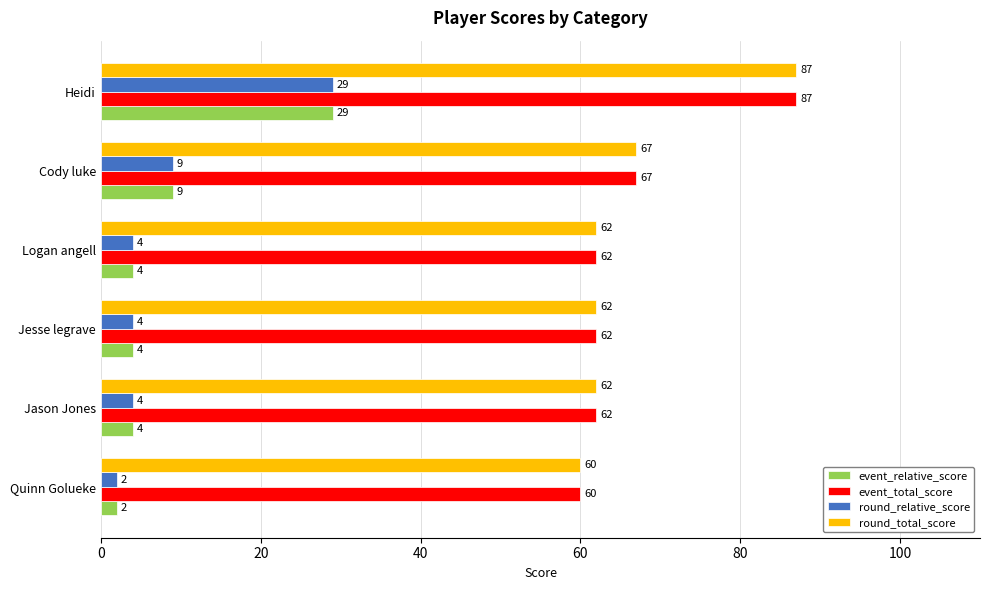

Where is round_total_score nearest to the value 73?

Cody luke